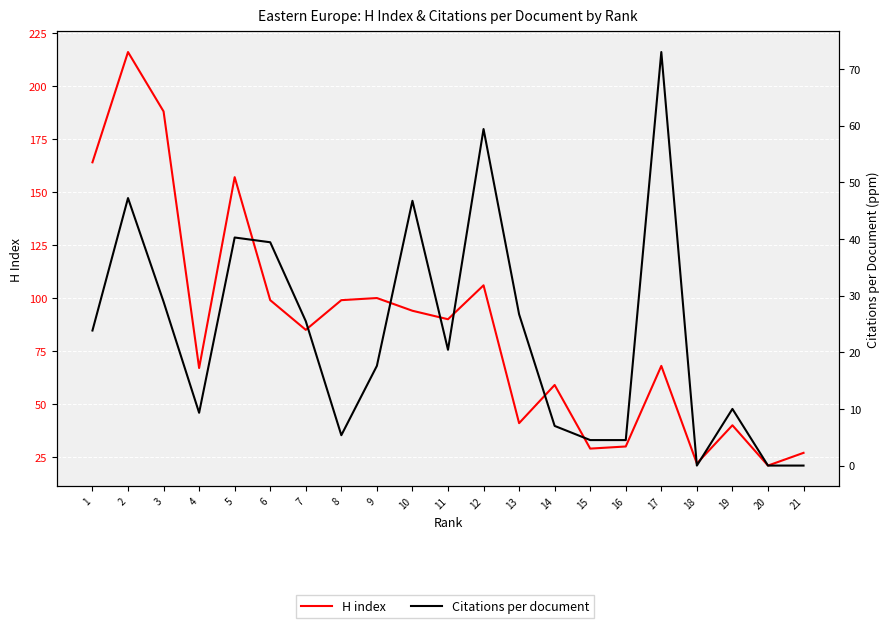

What are all the series names shown in the legend?

H index, Citations per document